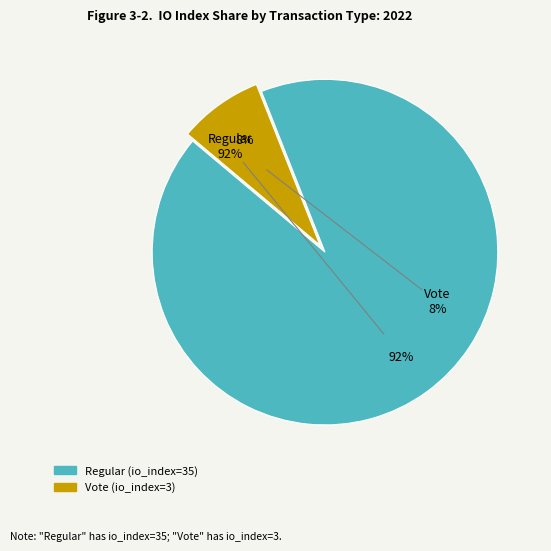

Which has a higher value, Vote or Regular?

Regular